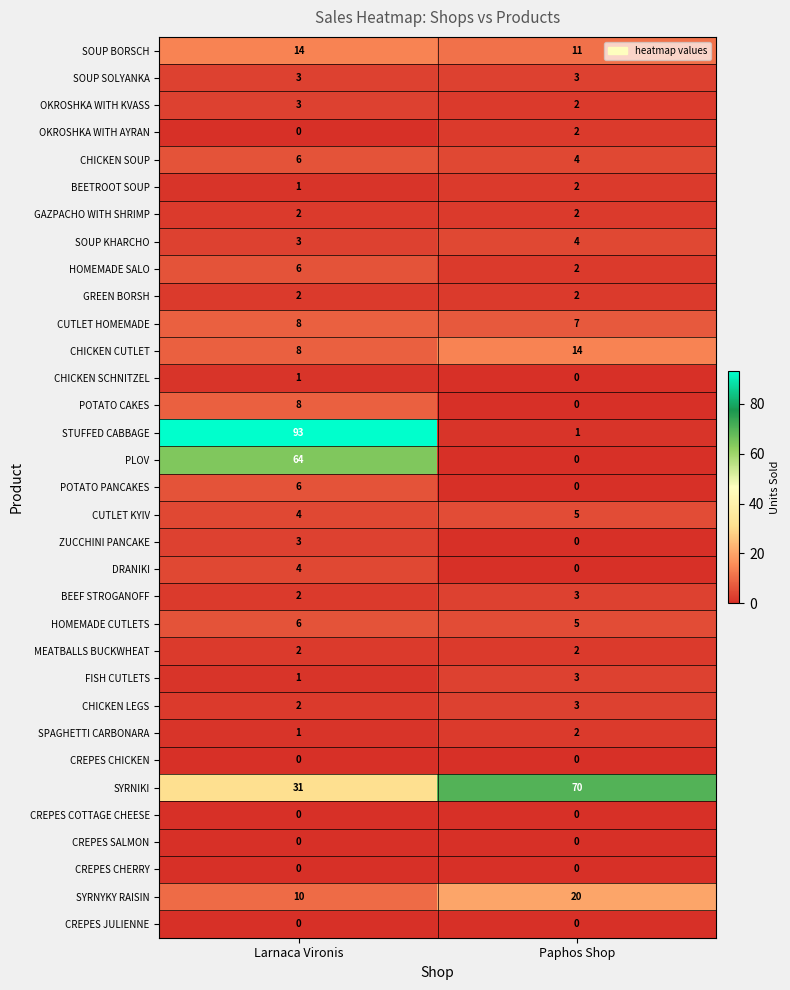

What is the total value across all series at Larnaca Vironis?

294